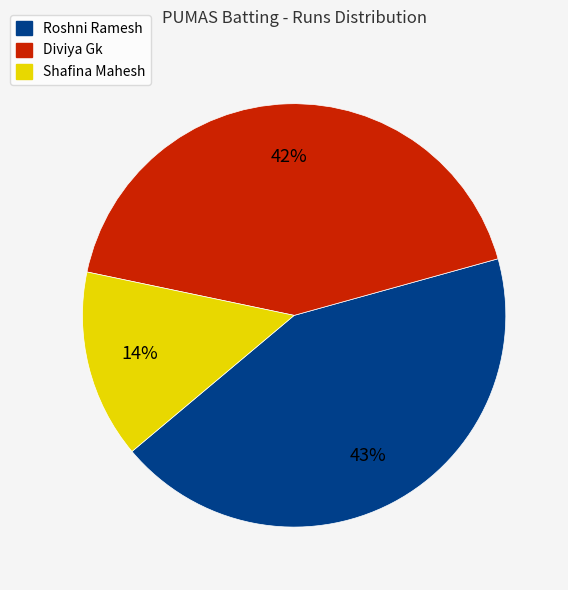

To the nearest percent, what is the average slice percentage?

33%